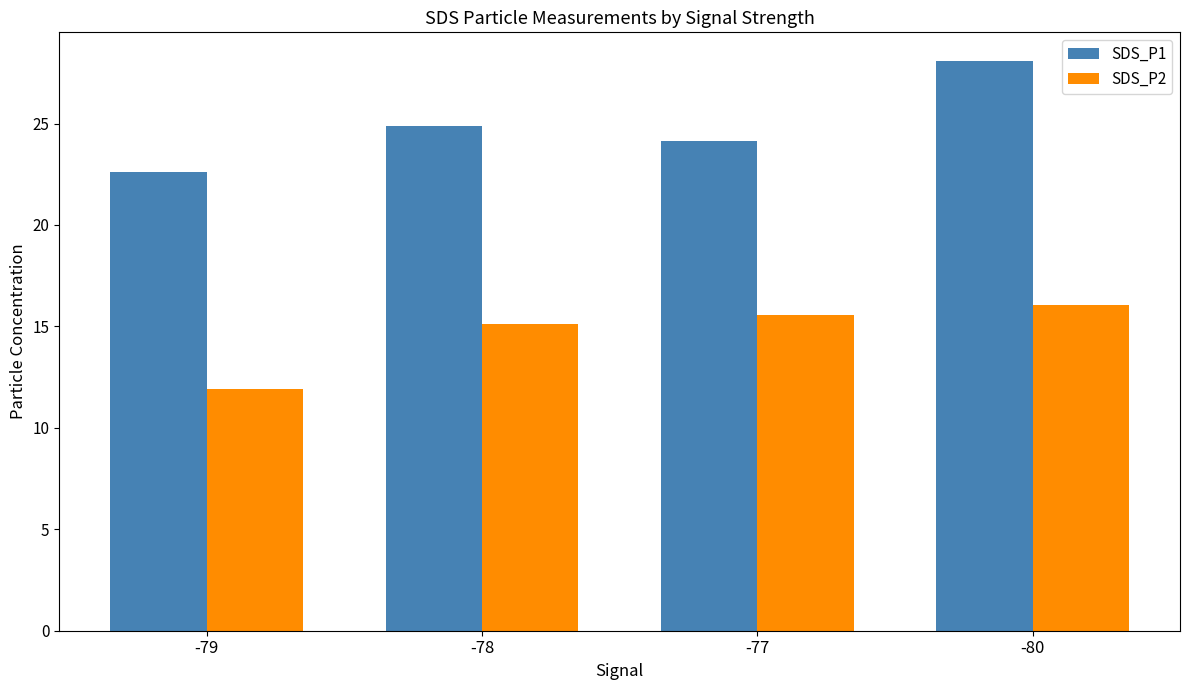

Is it true that SDS_P1 equals 28.1 at -80?

True